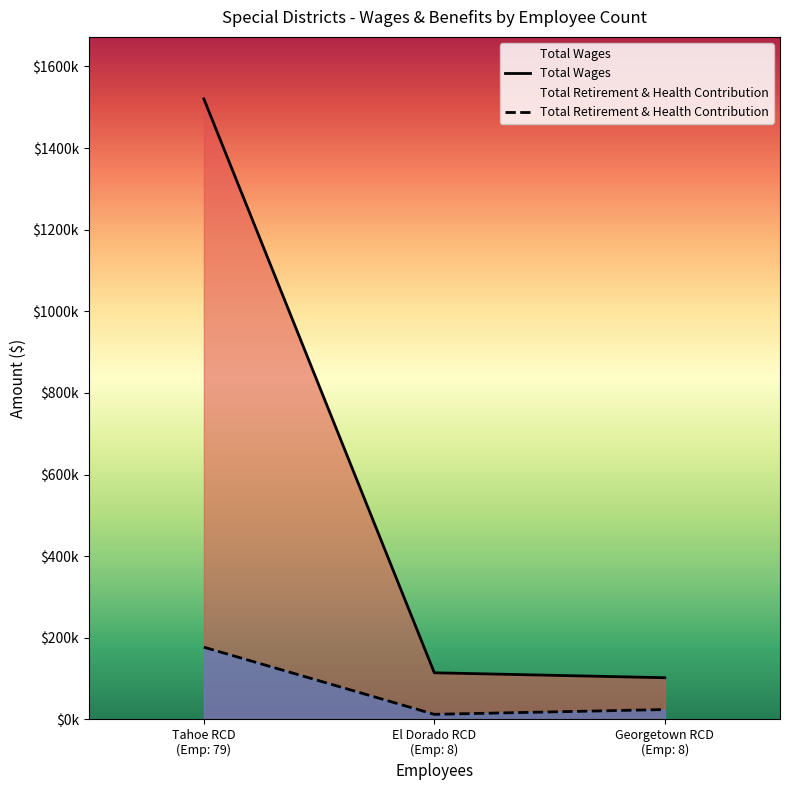

What position from the left is El Dorado RCD
(Emp: 8)?

2